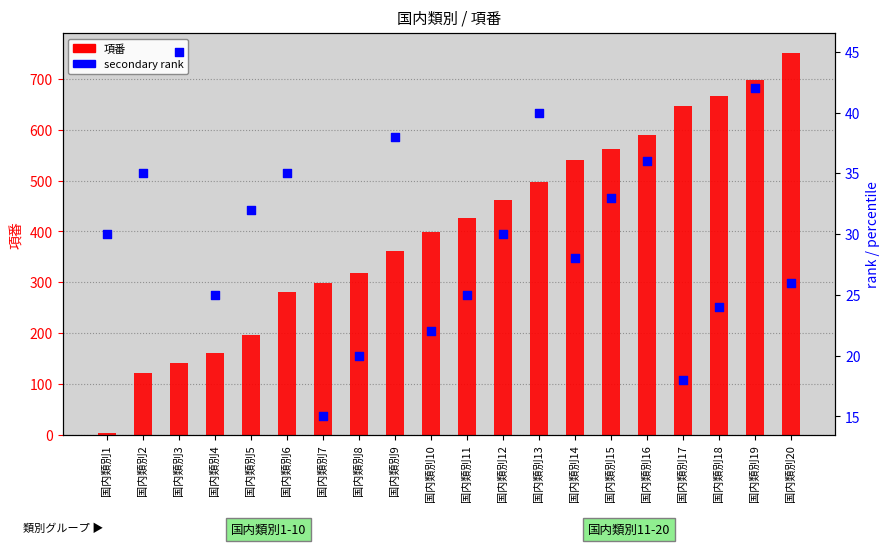

What is the total value across all series at 国内類別6?

315